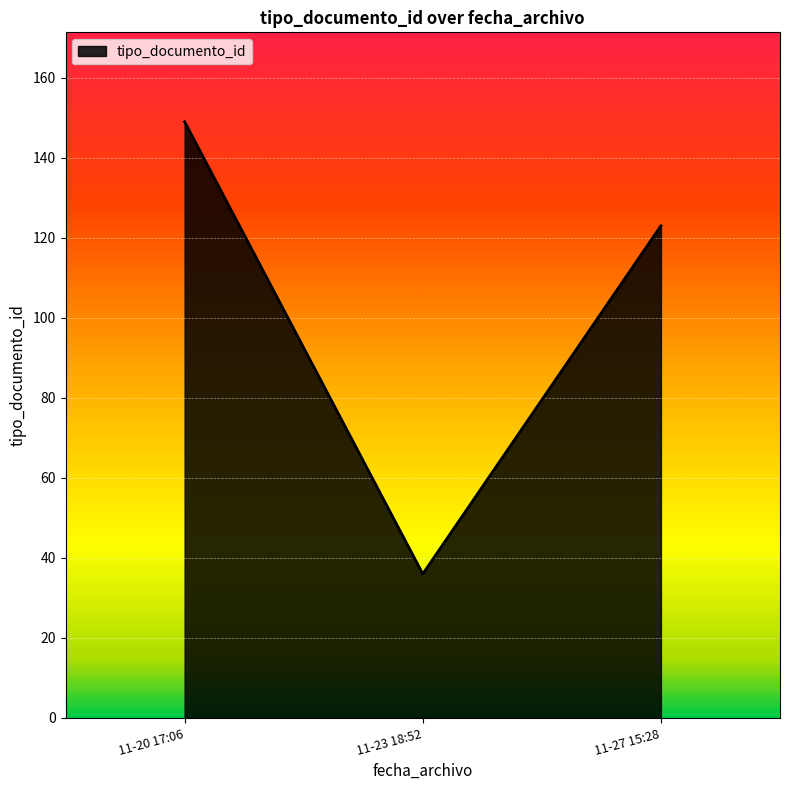

Which has a higher value, 11-20 17:06 or 11-27 15:28?

11-20 17:06